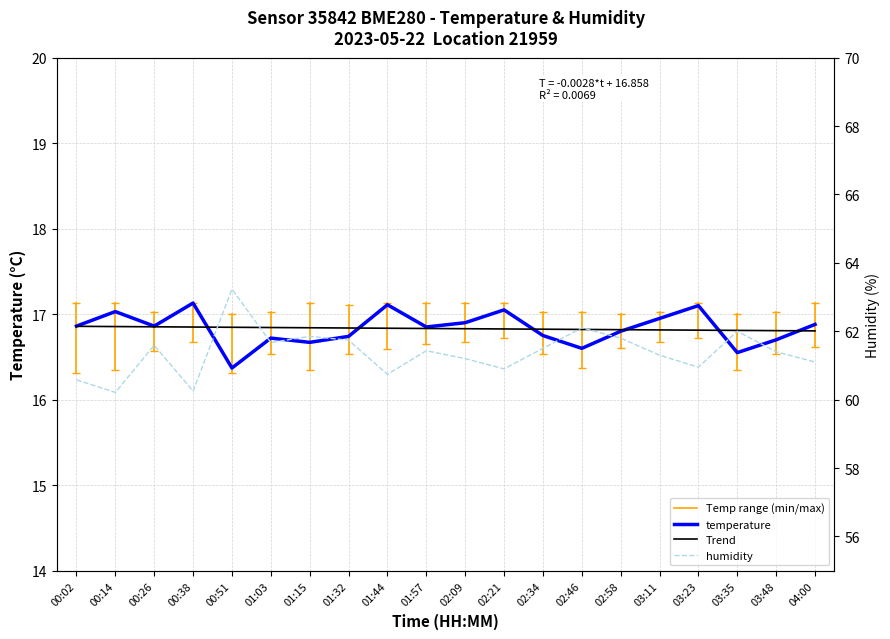

Reading left to right, what are all the values shown in this chart?

temperature: 16.9	17.0	16.9	17.1	16.4	16.7	16.7	16.7	17.1	16.9	16.9	17.1	16.8	16.6	16.8	16.9	17.1	16.6	16.7	16.9
Trend: 16.9	16.9	16.9	16.8	16.8	16.8	16.8	16.8	16.8	16.8	16.8	16.8	16.8	16.8	16.8	16.8	16.8	16.8	16.8	16.8
humidity: 60.6	60.2	61.6	60.2	63.2	61.7	61.9	61.7	60.7	61.4	61.2	60.9	61.5	62.1	61.8	61.3	61.0	62.0	61.4	61.1